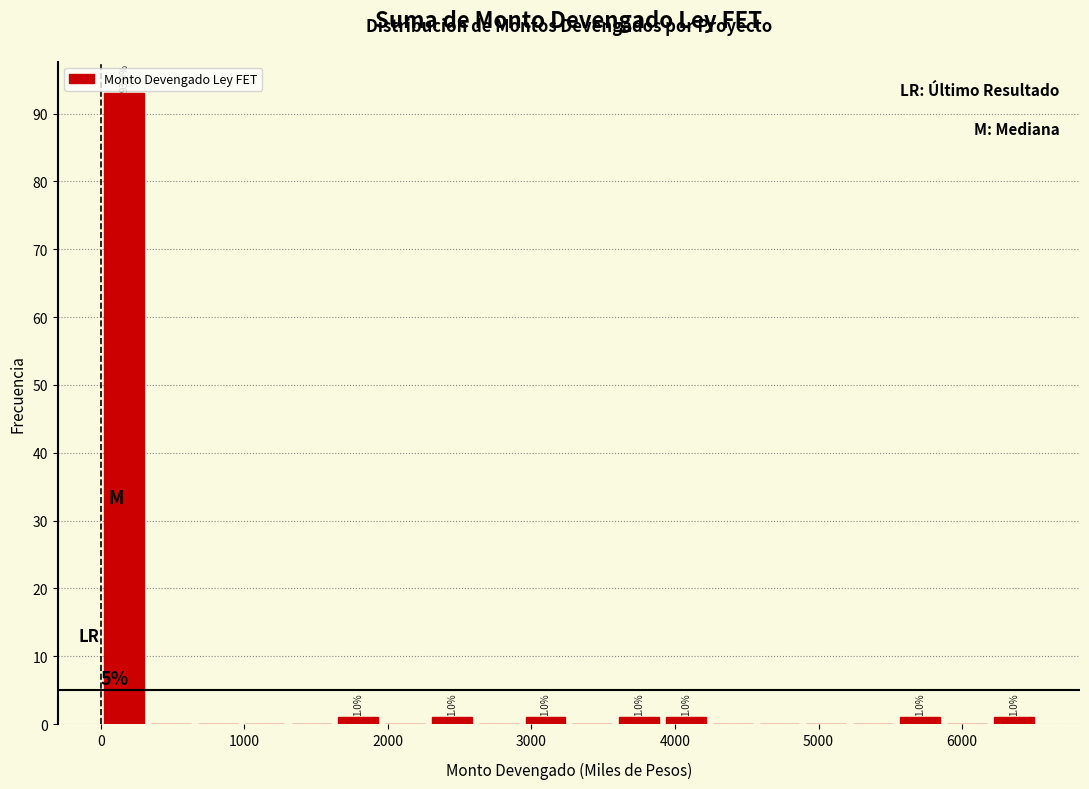

Around what value on the x-axis is the tallest bar? Give the approximate position of its centre, as read against the axis.

200